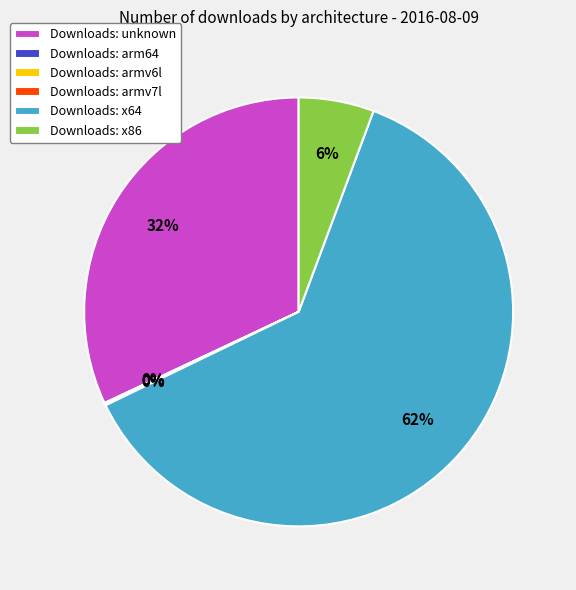

What is the largest slice in the pie chart?

Downloads: x64